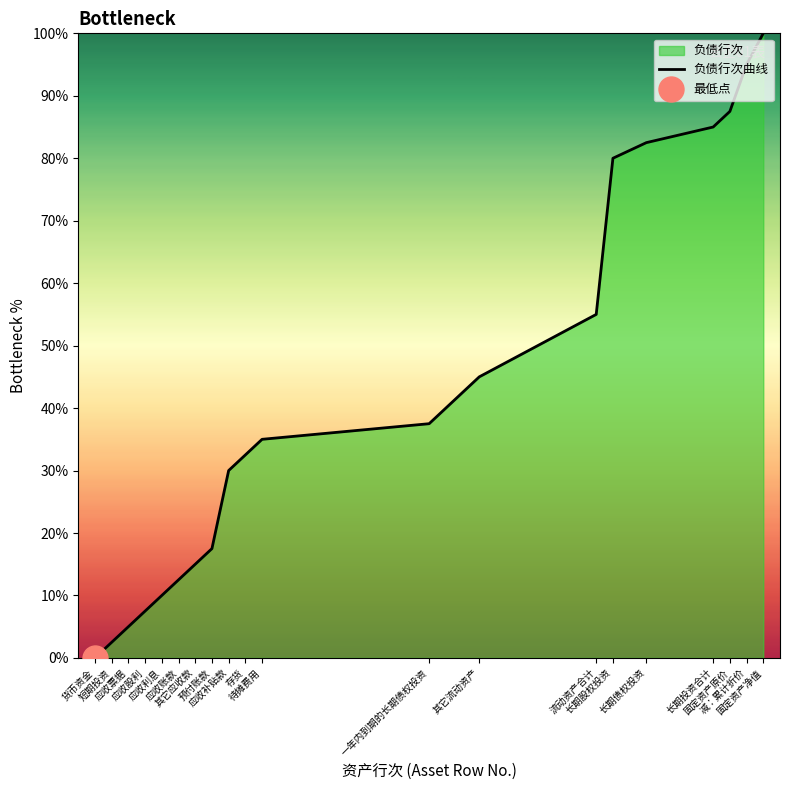

What is the label of the 19th point from the right?

短期投资